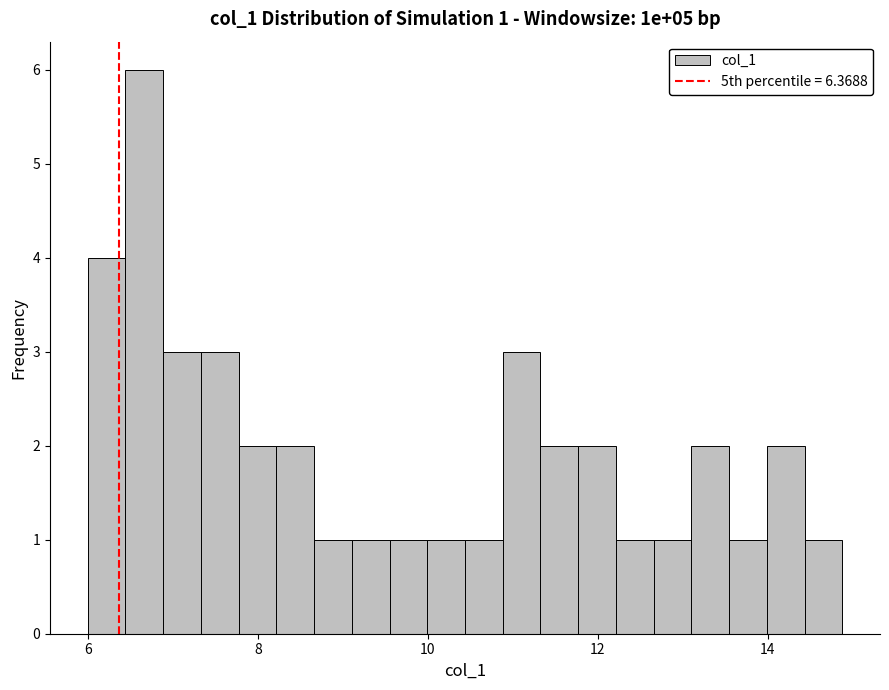

Around what value on the x-axis is the tallest bar? Give the approximate position of its centre, as read against the axis.

6.6